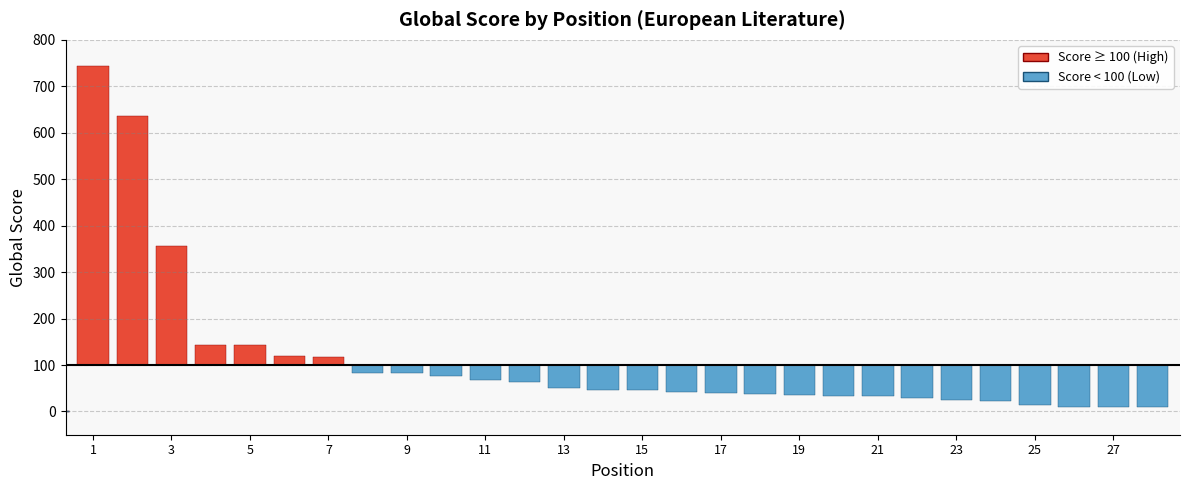

True or false: the data shows 43 at 16.

True